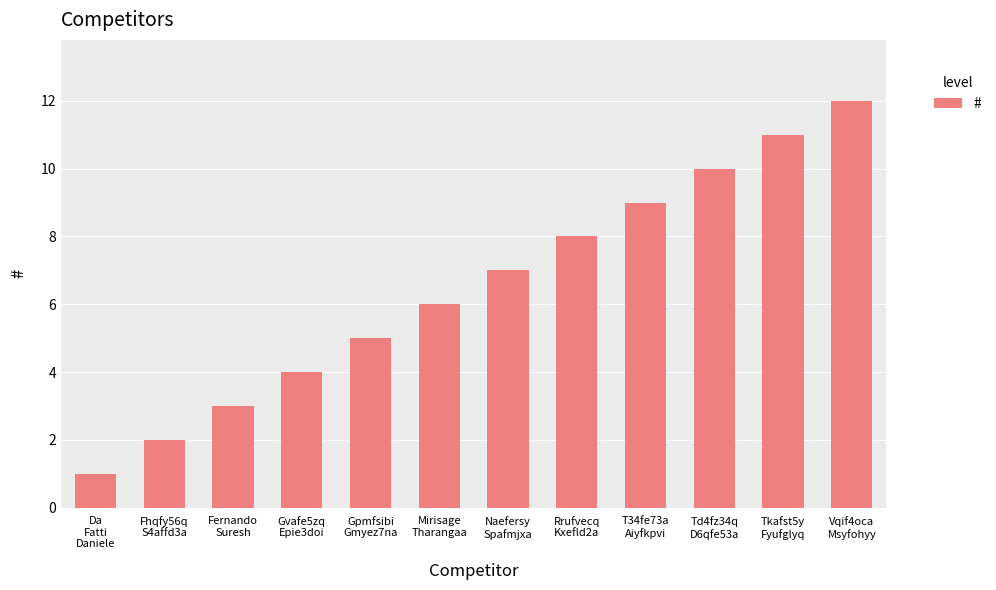

Which has a higher value, Td4fz34q
D6qfe53a or Rrufvecq
Kxefld2a?

Td4fz34q
D6qfe53a